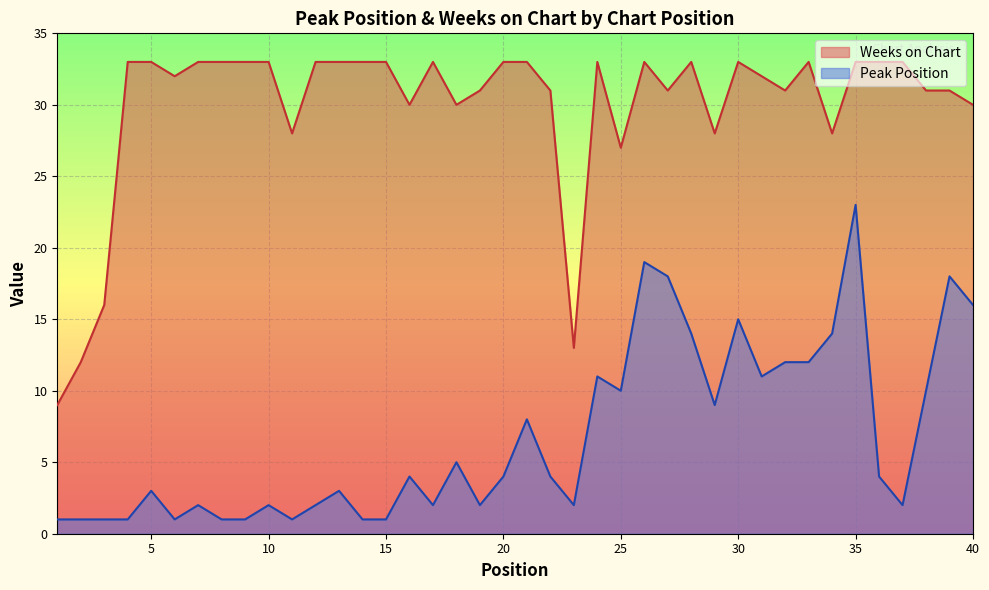

What is the value of the Weeks on Chart point at the 10th from the left?

33